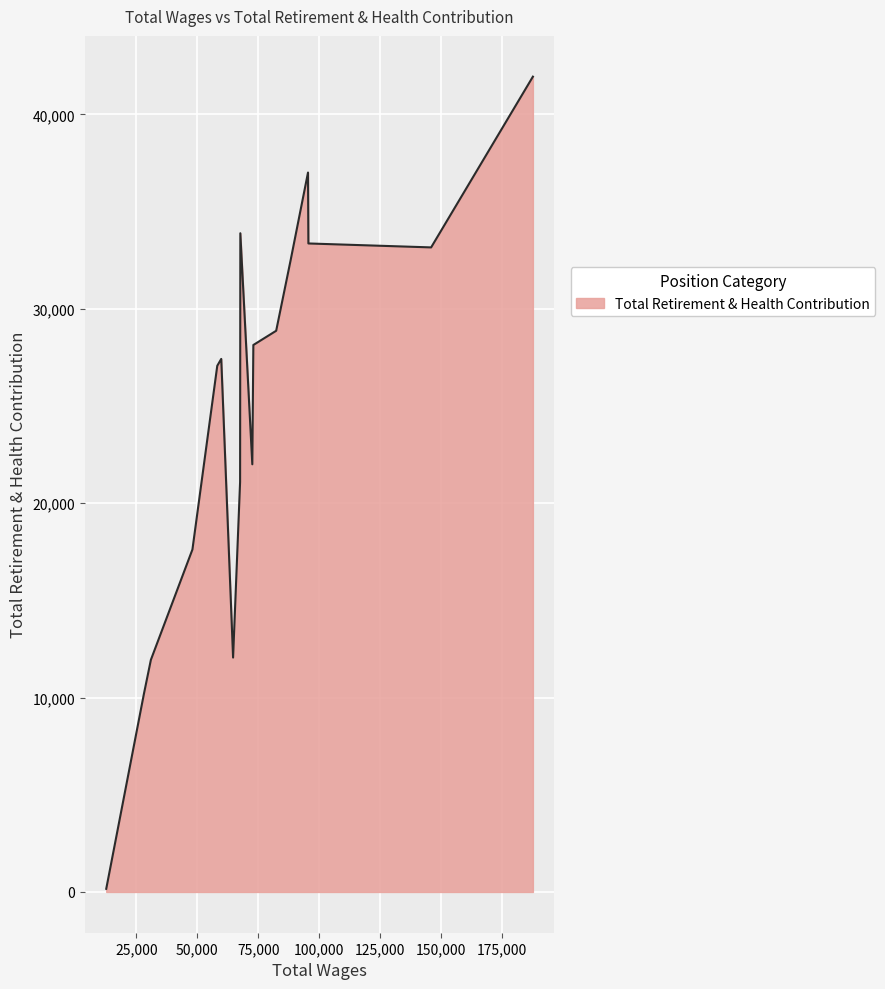

What is the greatest value displayed?

41942